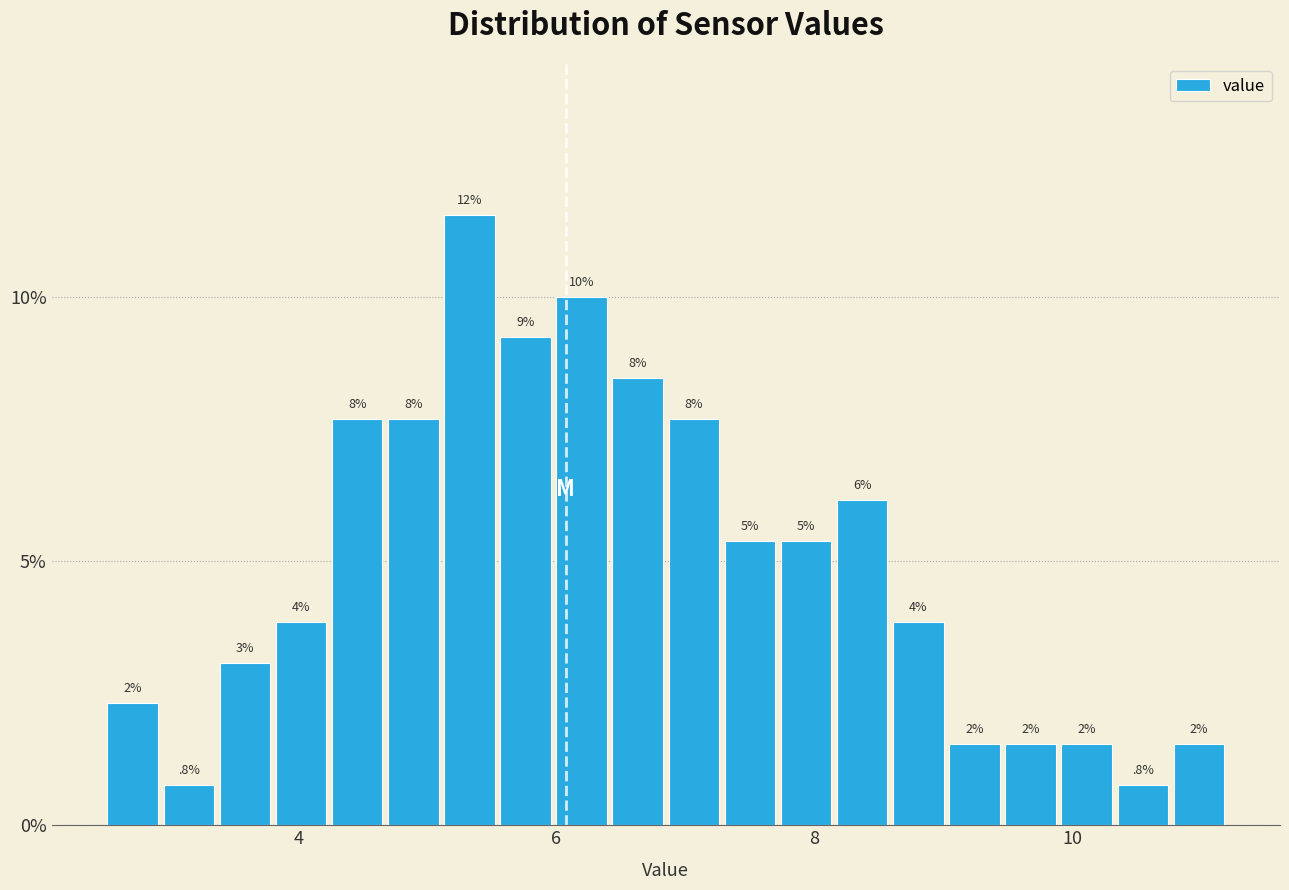

Read against the x-axis, roughly where is the centre of the tallest bar?

5.4